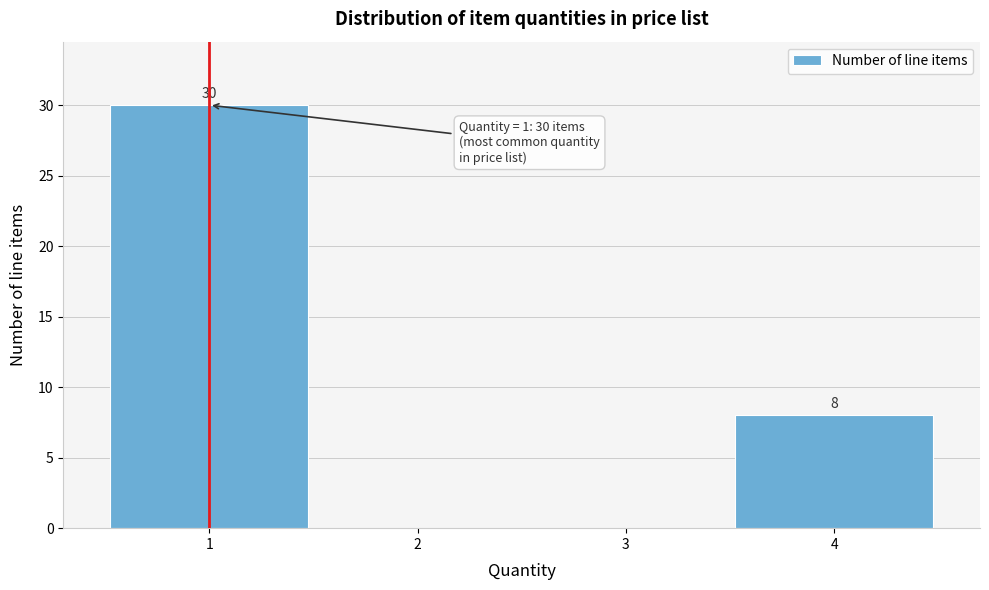

Reading right to left, what are all the values shown in this chart?

4=8	3=0	2=0	1=30